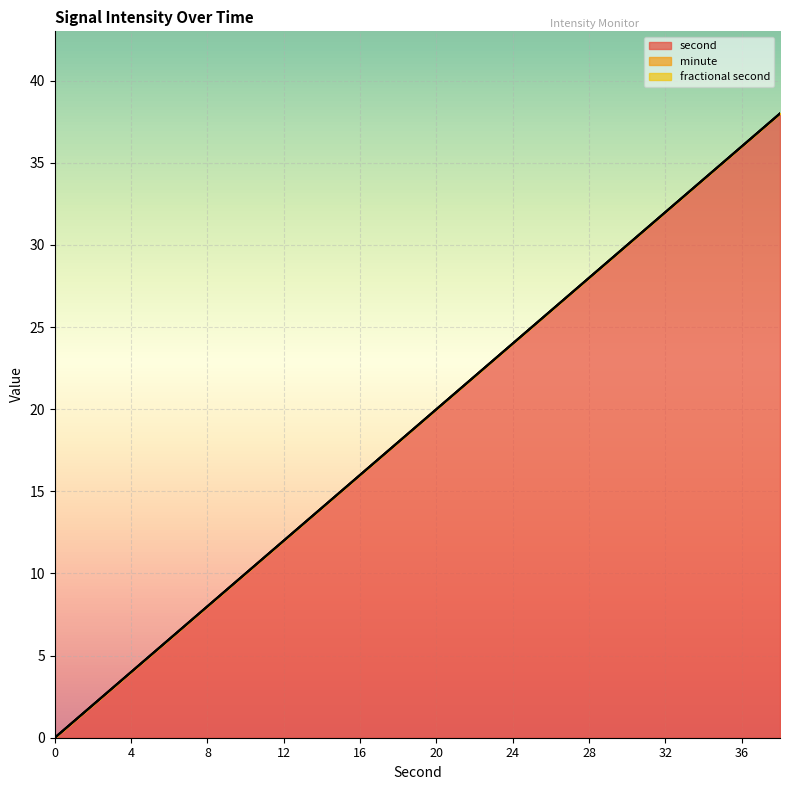

The fractional second series shows 0 at 14. True or false?

True